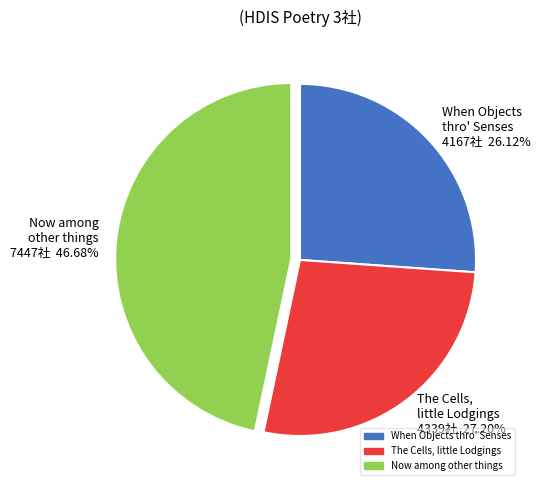

Does The Cells, little Lodgings 4339社 27.20% represent more than half of the total?

No